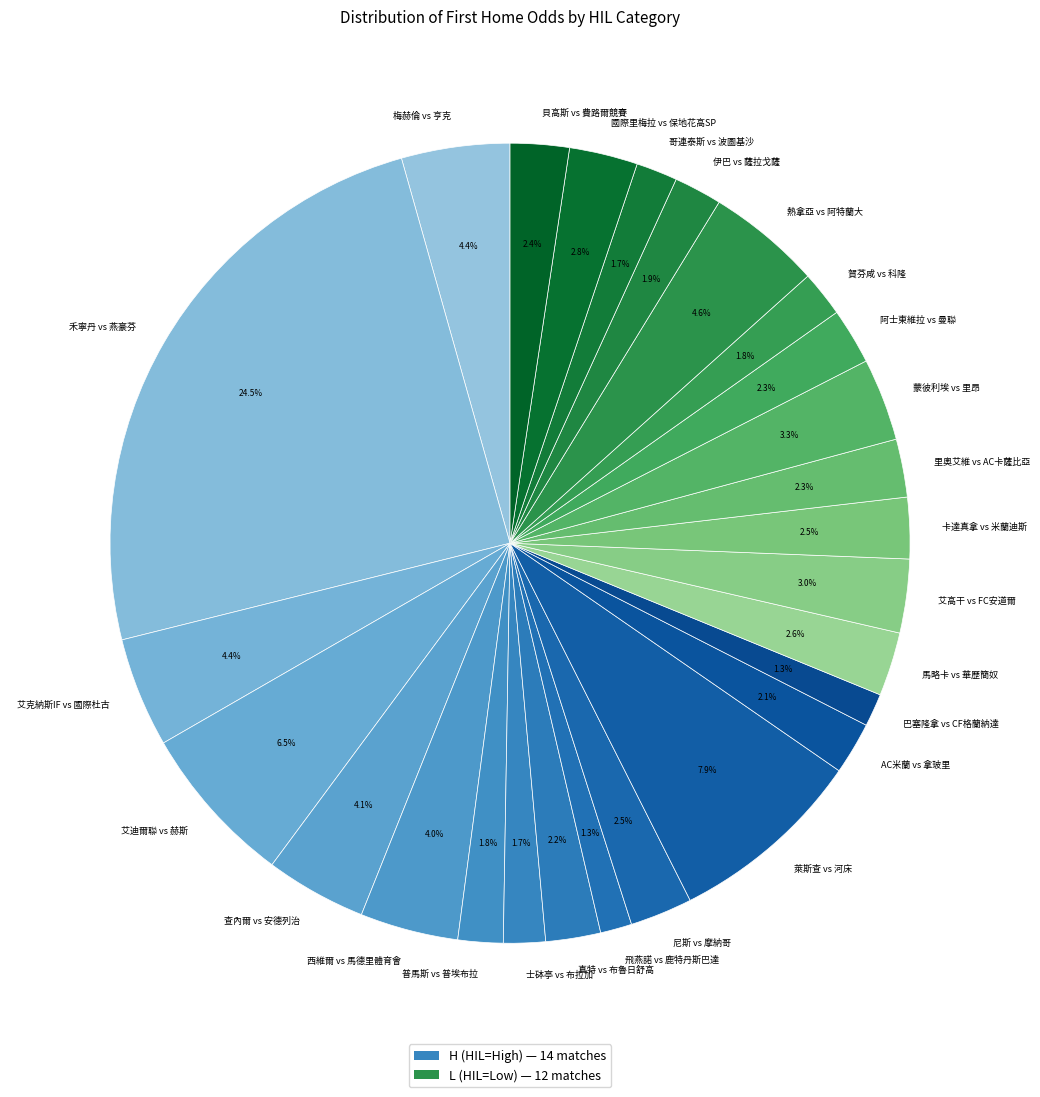

What is the largest slice in the pie chart?

禾寧丹 vs 燕豪芬